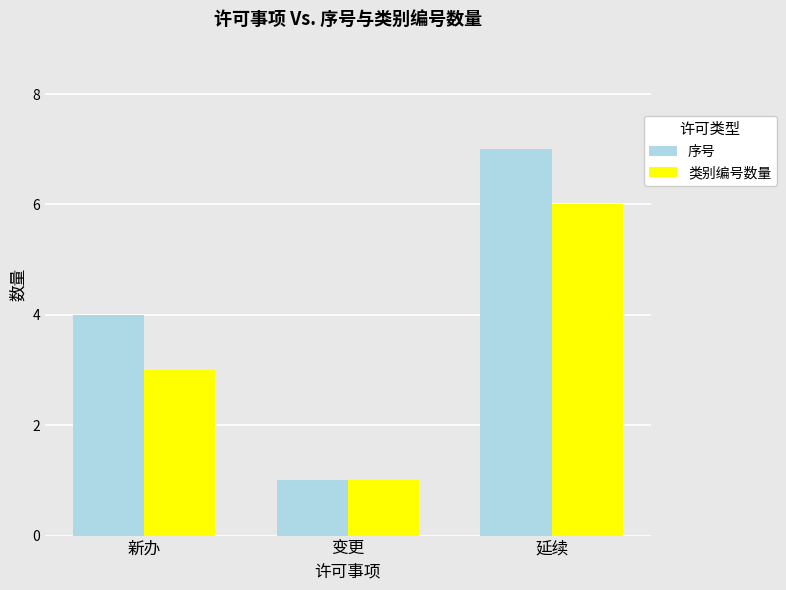

What is the approximate value of 序号 at 新办?

4